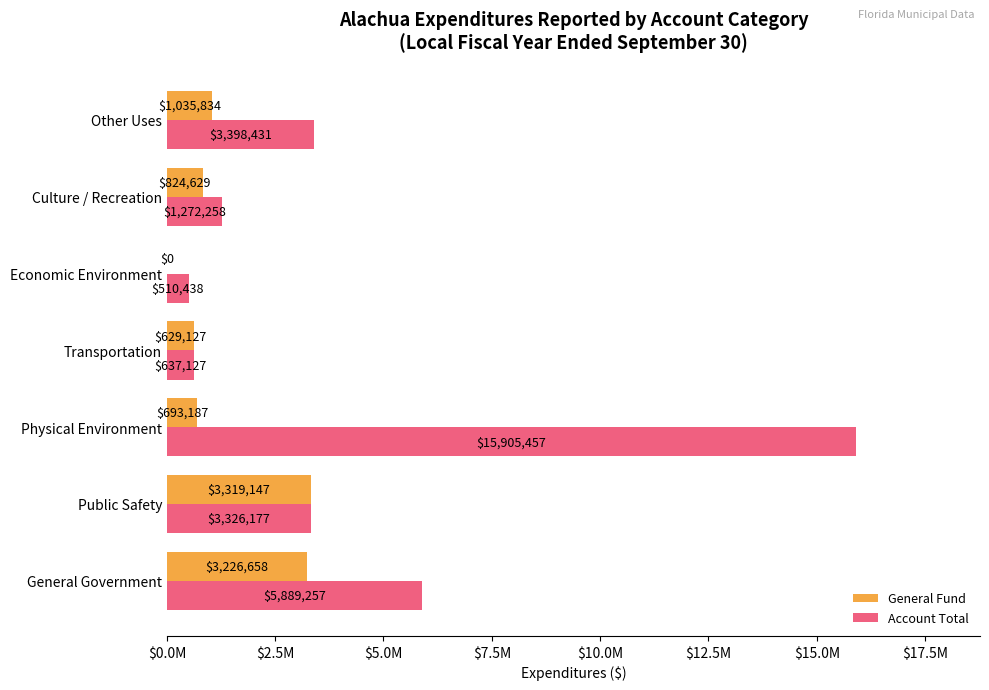

List the series in order of their peak value, lowest first.

General Fund, Account Total